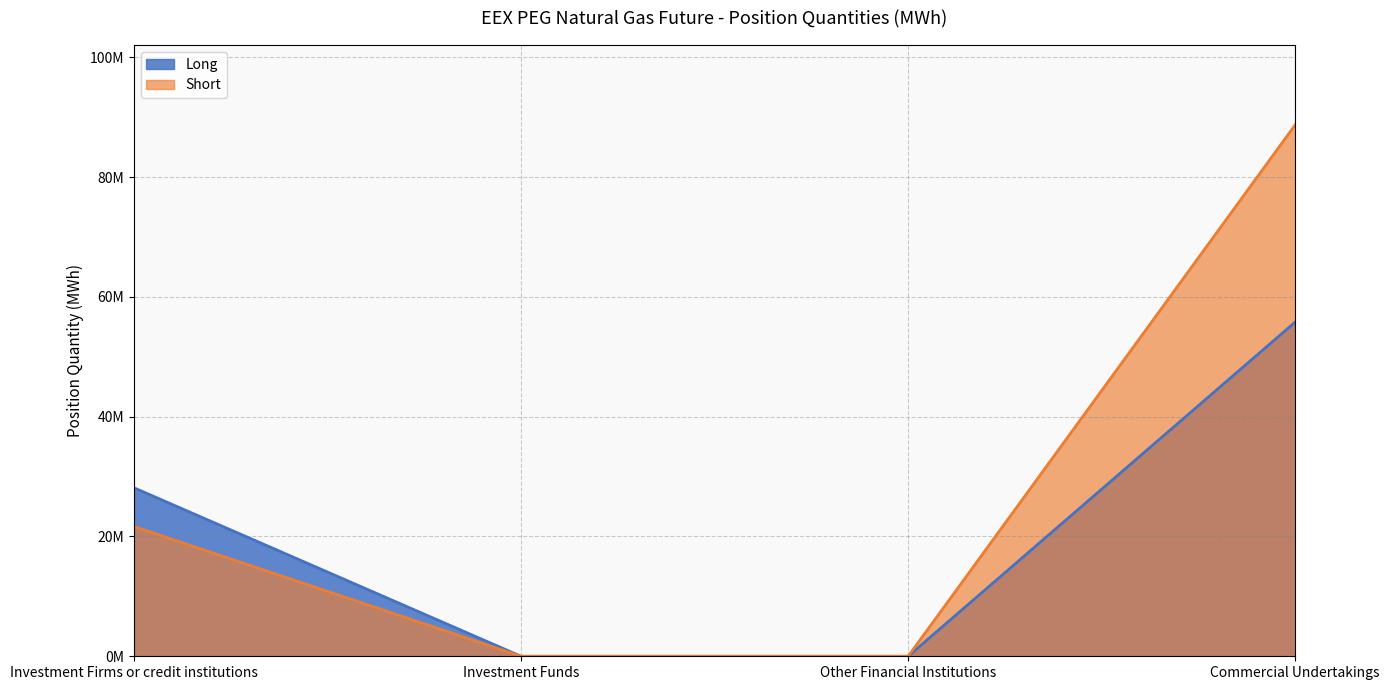

Which has a higher value, Investment Funds or Other Financial Institutions?

Investment Funds